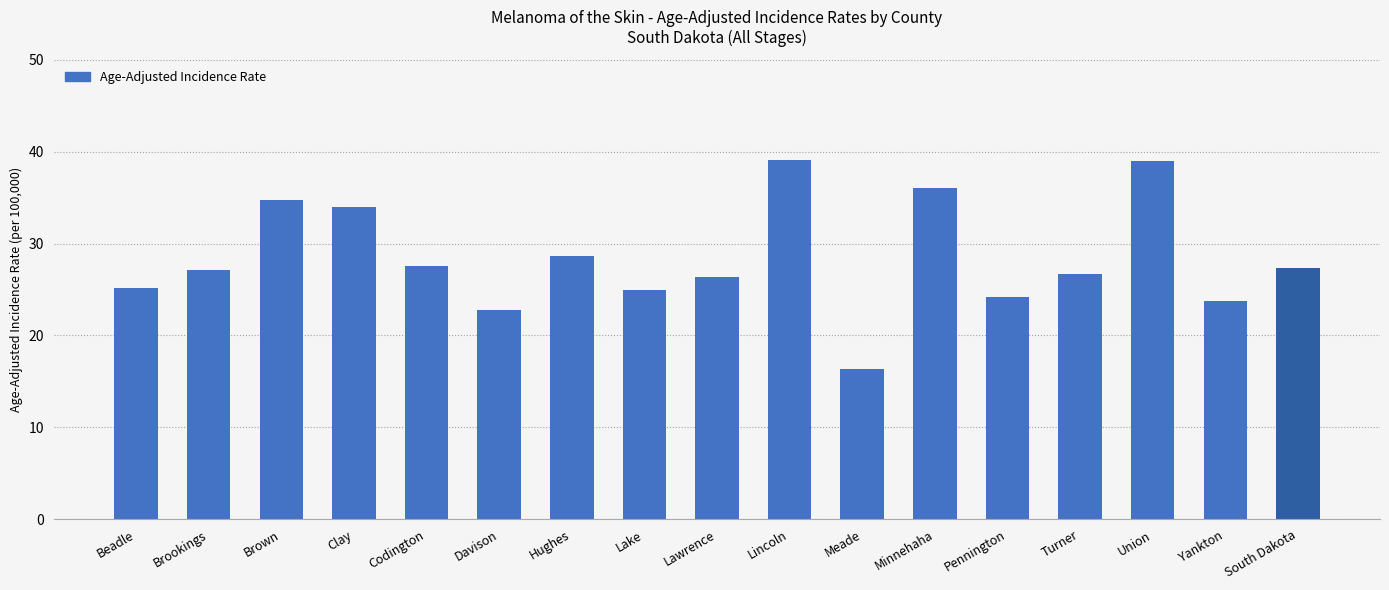

What is the difference between the second highest and second lowest values?

16.2